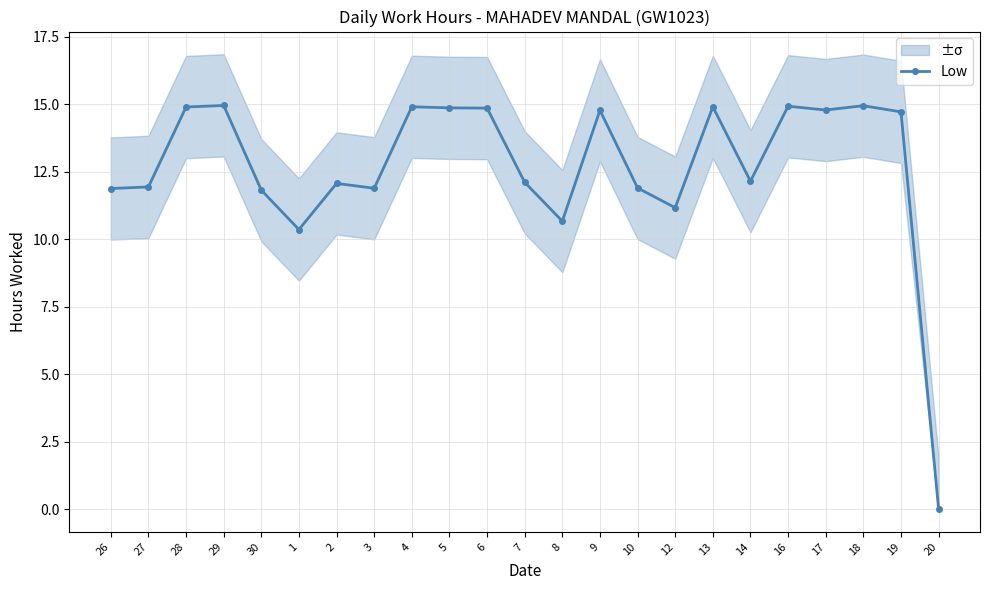

What is the value of the 3rd point from the left?

14.9